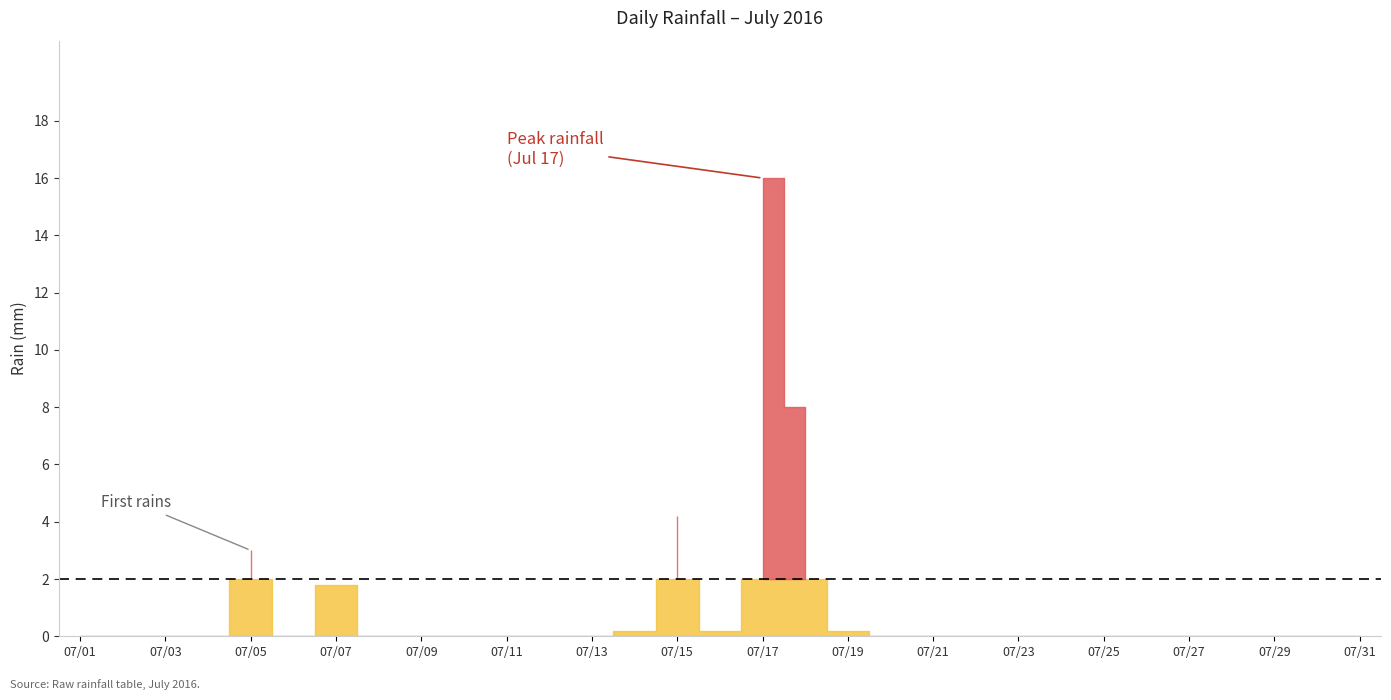

True or false: the data shows 1.6 at 05.

False